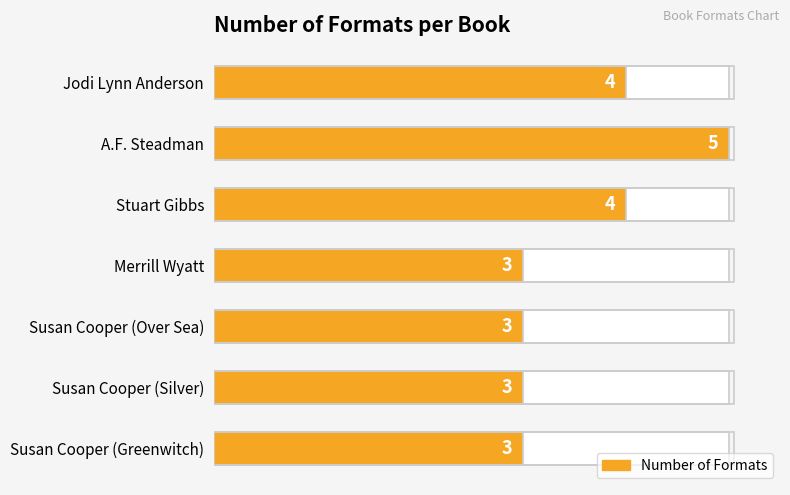

What is the smallest value displayed?

3